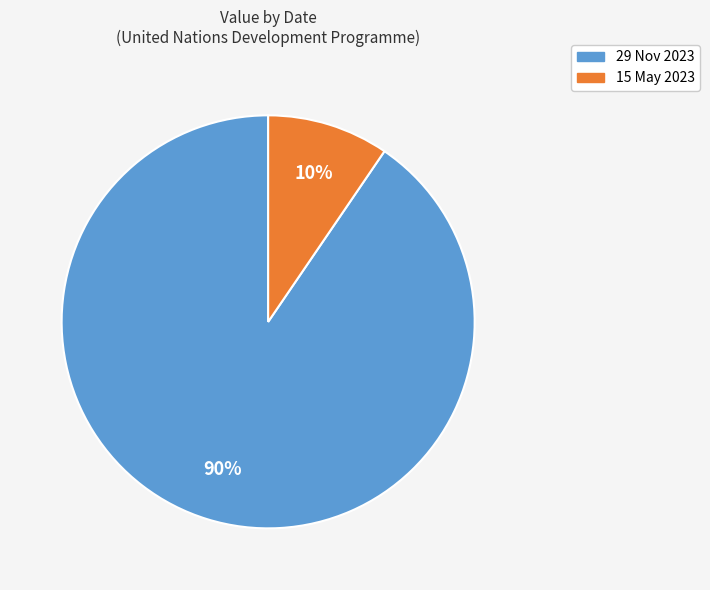

To the nearest percent, what is the average slice percentage?

50%